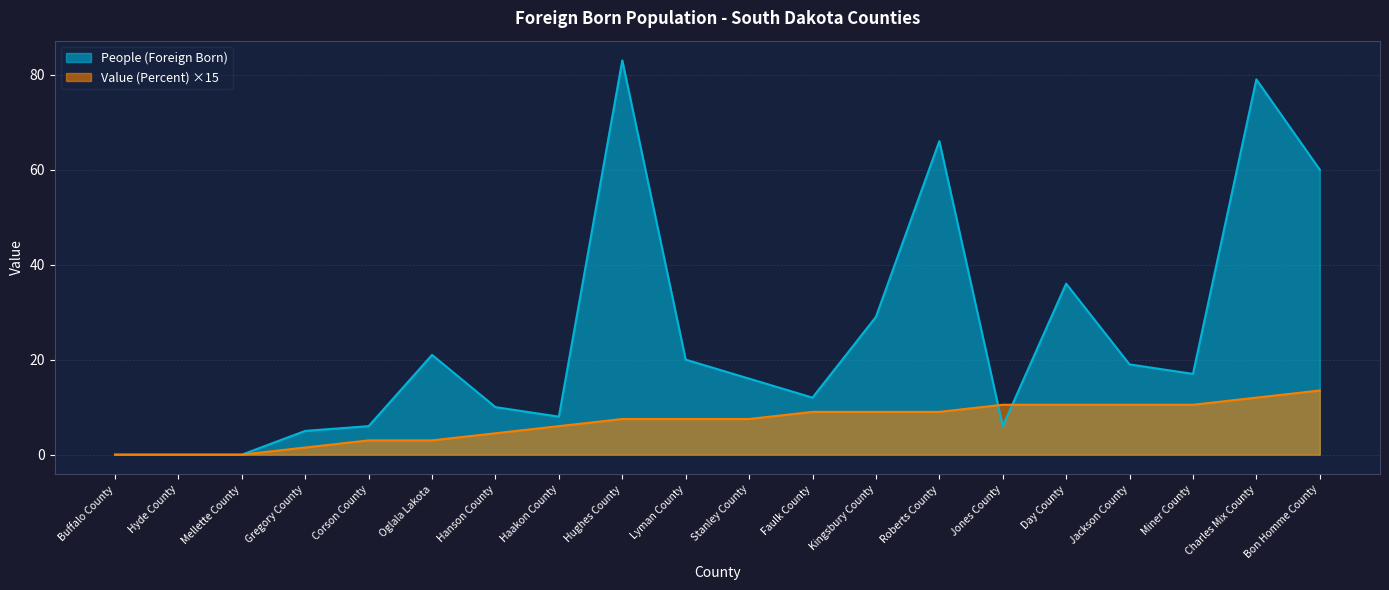

List the series in order of their peak value, lowest first.

Value (Percent) ×15, People (Foreign Born)